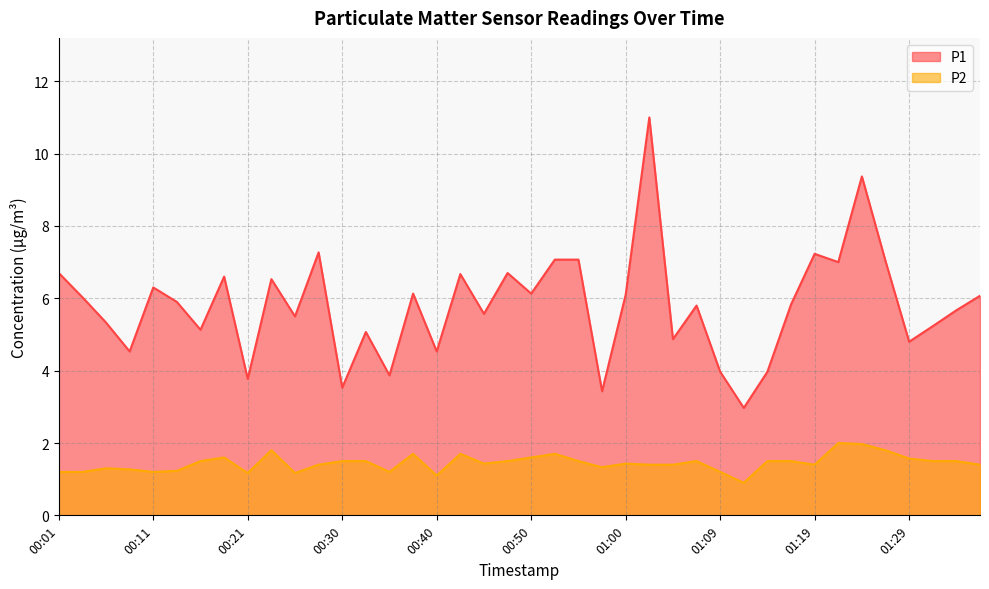

How many values in the P1 series are below 5?

11